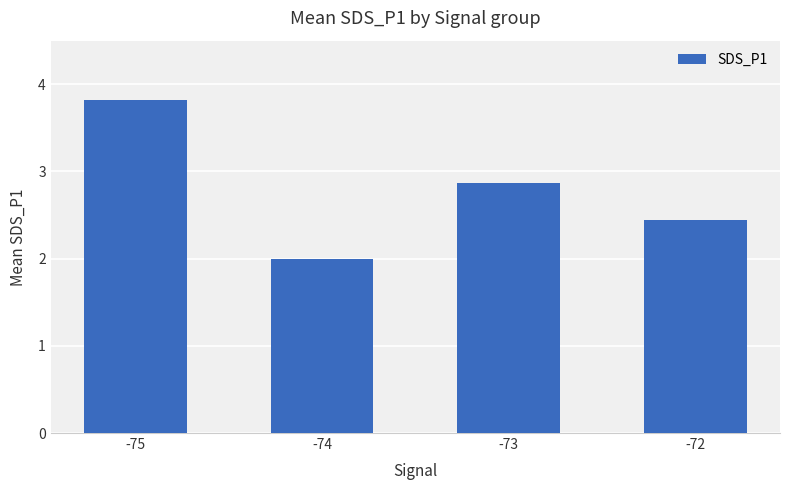

List the labels in order of value, largest first.

-75, -73, -72, -74